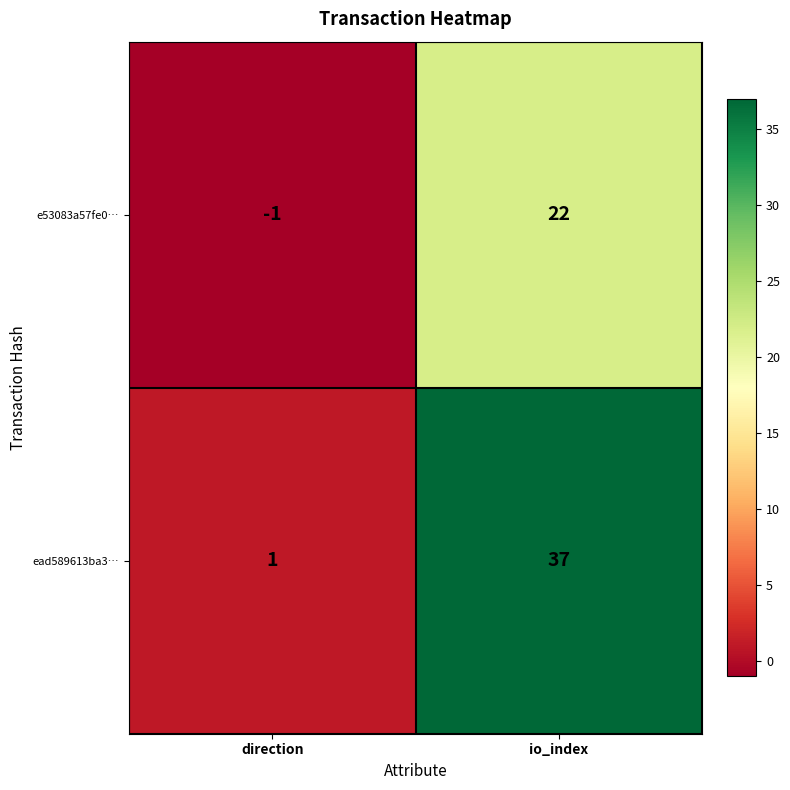

At which category is the sum across all series the highest?

io_index